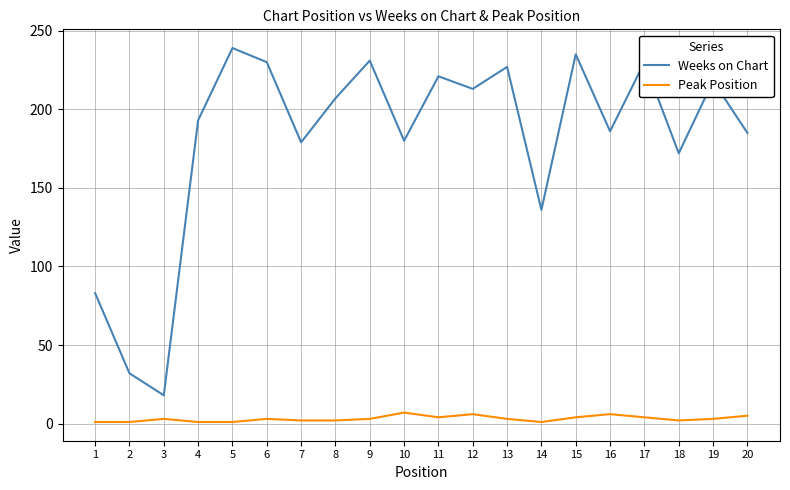

At how many categories does at least one series exceed 65?

18